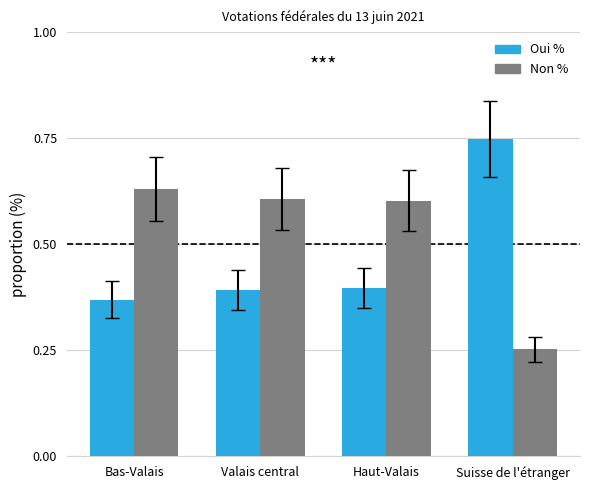

What are all the series names shown in the legend?

Oui %, Non %